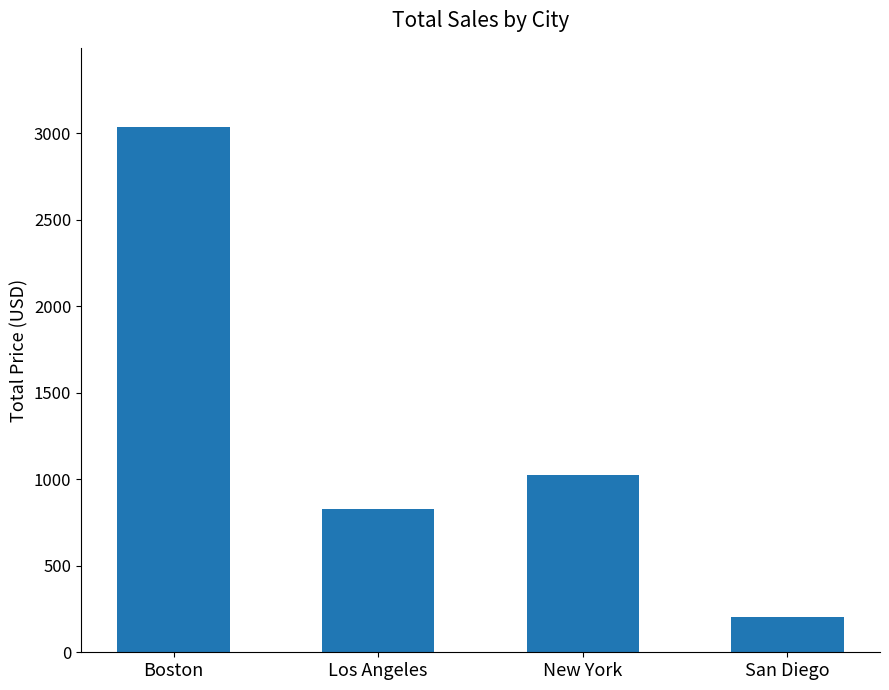

List the labels in order of value, smallest first.

San Diego, Los Angeles, New York, Boston